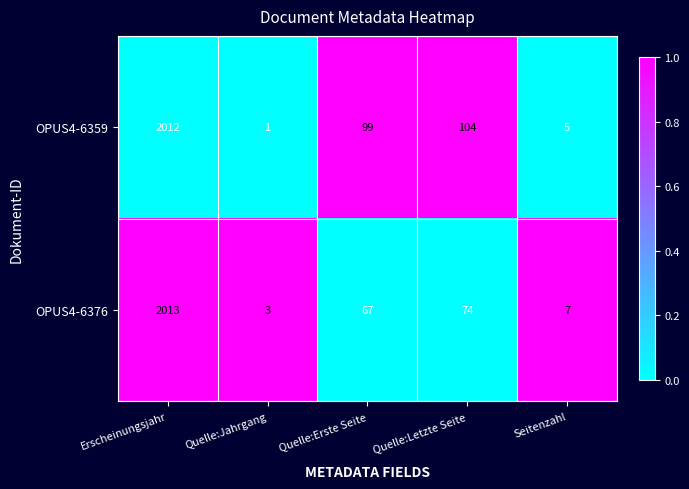

Which series has the widest spread of values?

OPUS4-6359